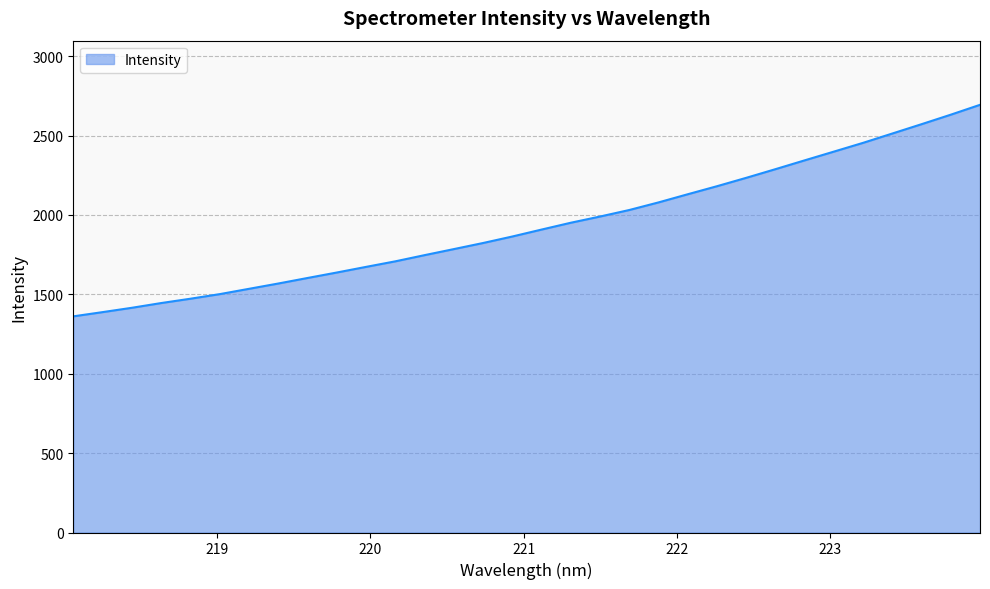

True or false: the data has more than 2 interior local peaks.

False